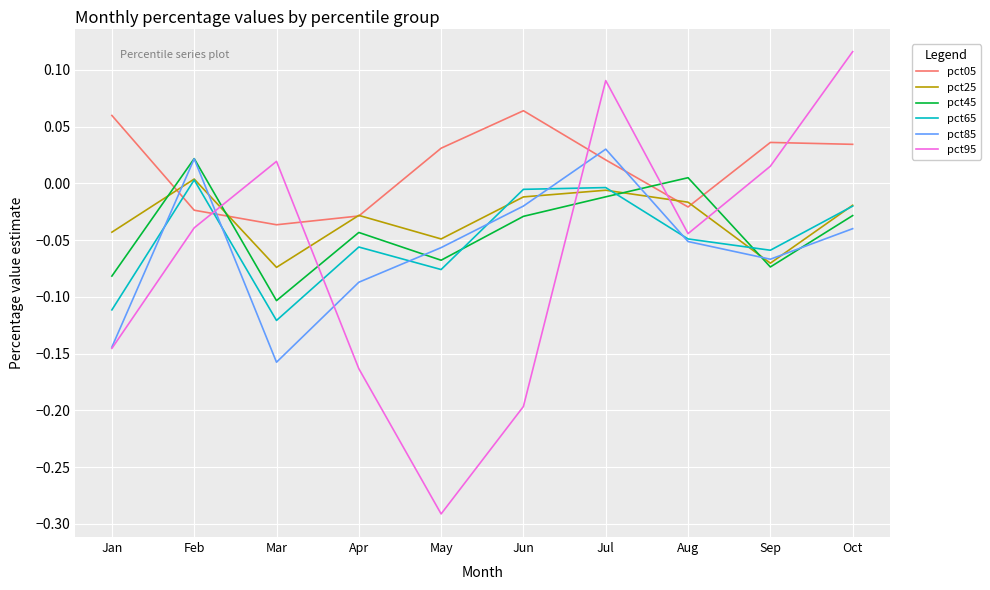

At which category is the sum across all series the highest?

Jul